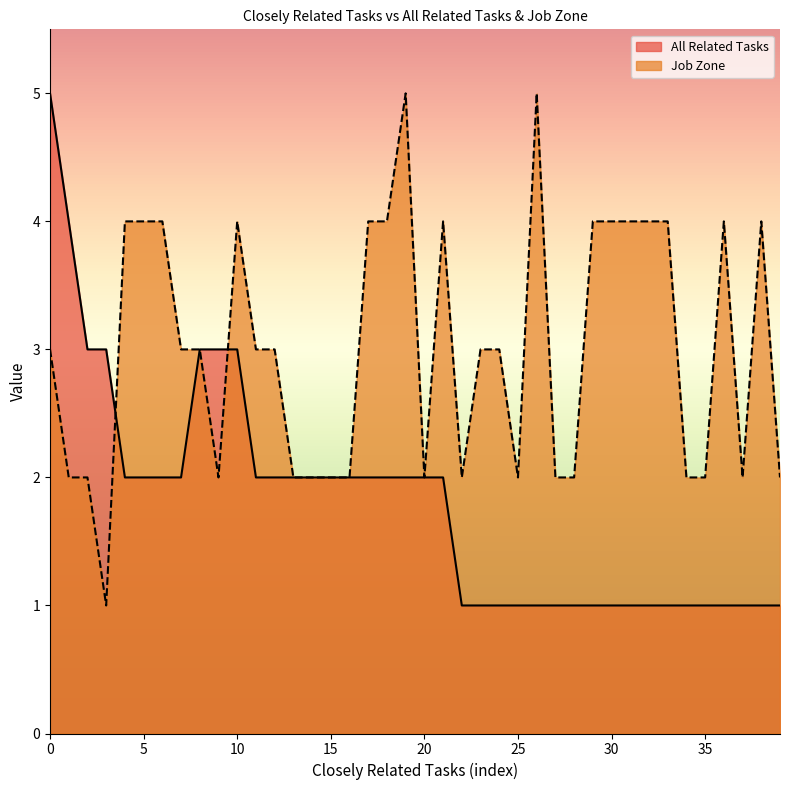

What is the lowest value of the All Related Tasks series?

1